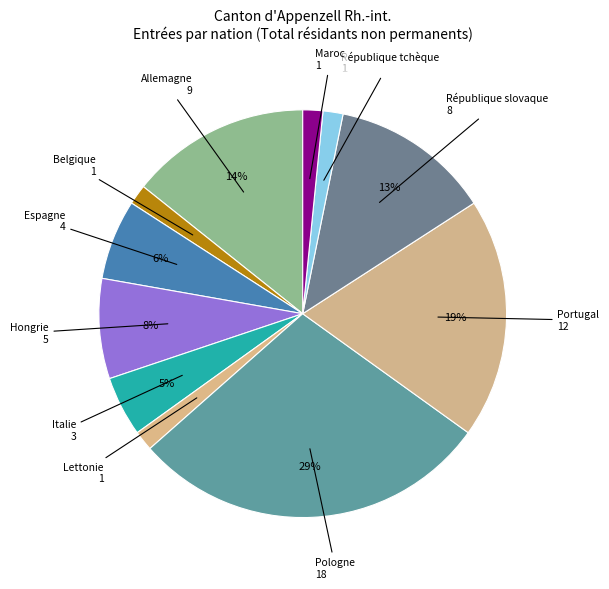

To the nearest percent, what is the difference between the Allemagne and Hongrie slice percentages?

6%